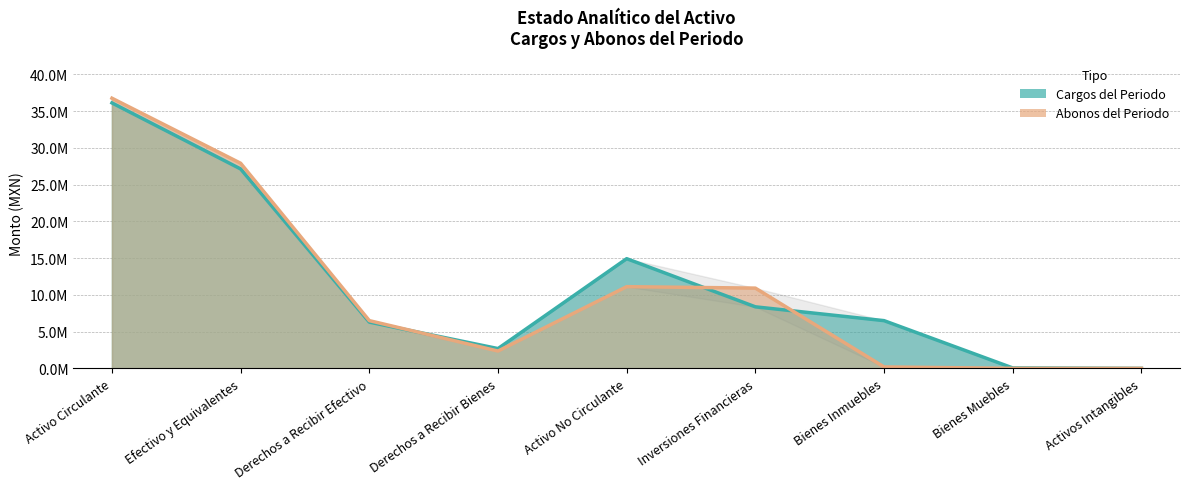

Reading right to left, list all the values displayed in this chart.

Cargos del Periodo: Activos Intangibles=0.0	Bienes Muebles=57351.4	Bienes Inmuebles=6493789.0	Inversiones Financieras=8374814.7	Activo No Circulante=14925955.1	Derechos a Recibir Bienes=2691611.8	Derechos a Recibir Efectivo=6293814.2	Efectivo y Equivalentes=27135929.2	Activo Circulante=36121355.2
Abonos del Periodo: Activos Intangibles=0.0	Bienes Muebles=0.0	Bienes Inmuebles=196304.5	Inversiones Financieras=10920785.1	Activo No Circulante=11117089.6	Derechos a Recibir Bienes=2356612.6	Derechos a Recibir Efectivo=6495594.8	Efectivo y Equivalentes=27909799.7	Activo Circulante=36762007.1